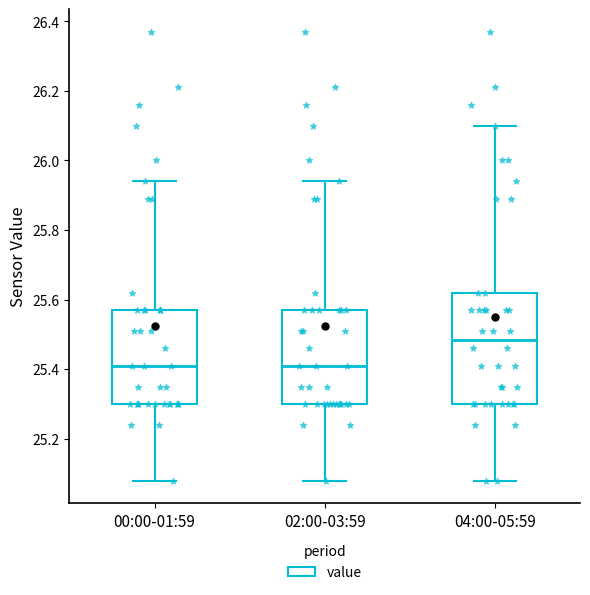

Which box is the tallest, from its lower edge to its upper edge?

04:00-05:59